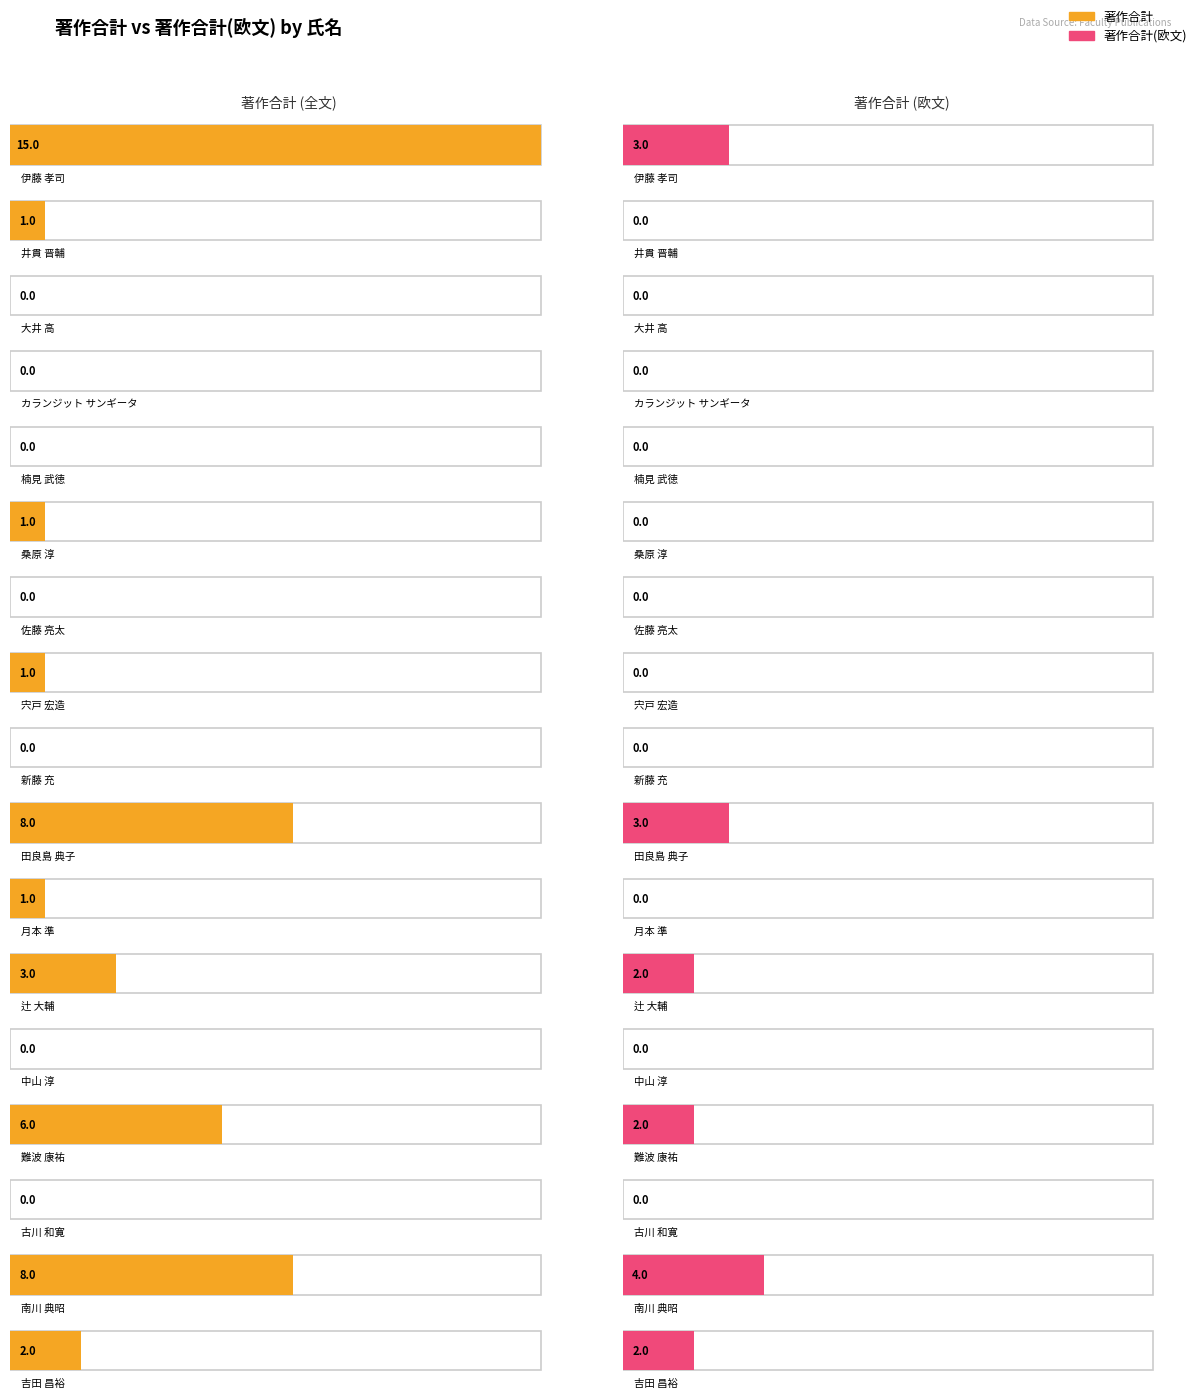

Which category has the highest value in the 著作合計(欧文) series?

南川 典昭